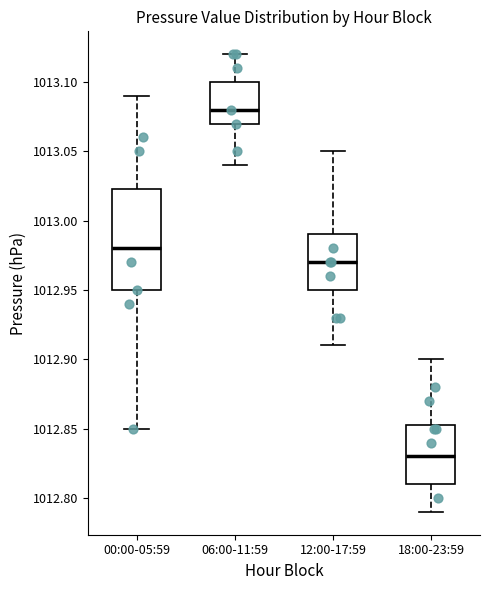

Reading left to right, transcribe this box plot: for each box, give where its median line is, the range the box spans, and where its two whiskers end, as read against the y-axis. The values are not printed on the chart, so give them approximately, as read against the axis.

00:00-05:59: median 1012.980, box 1012.950 to 1013.025, whiskers 1012.850 to 1013.090
06:00-11:59: median 1013.080, box 1013.070 to 1013.100, whiskers 1013.040 to 1013.120
12:00-17:59: median 1012.970, box 1012.950 to 1012.990, whiskers 1012.910 to 1013.050
18:00-23:59: median 1012.830, box 1012.810 to 1012.855, whiskers 1012.790 to 1012.900